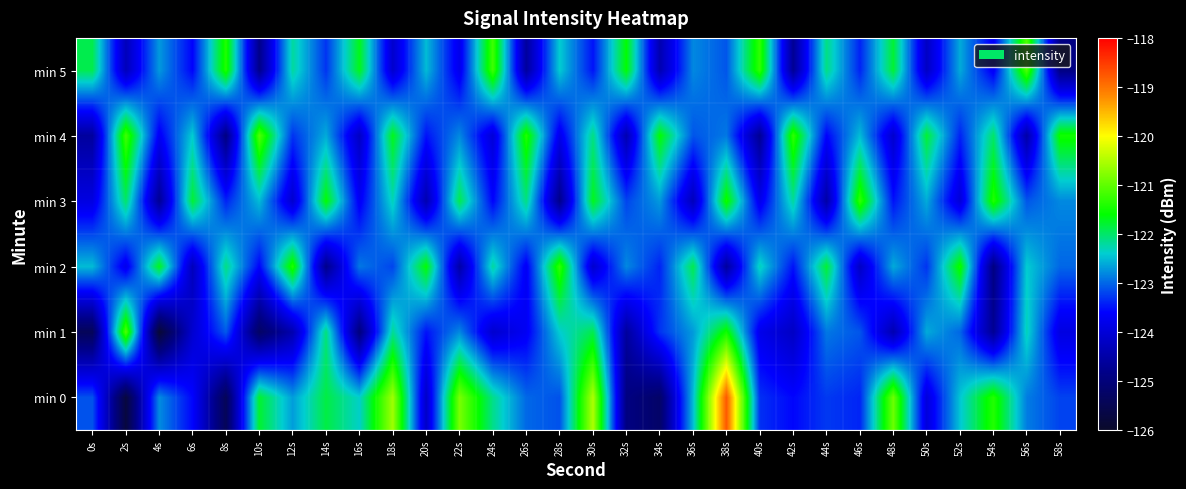

Reading left to right, what are all the values shown in this chart?

min 0: 0s=-123.1	2s=-125.7	4s=-122.8	6s=-123.6	8s=-125.4	10s=-121.8	12s=-122.7	14s=-121.9	16s=-122.4	18s=-120.6	20s=-124.2	22s=-120.8	24s=-122.1	26s=-123.0	28s=-123.1	30s=-120.5	32s=-124.9	34s=-125.2	36s=-122.5	38s=-118.8	40s=-123.3	42s=-123.6	44s=-123.3	46s=-123.4	48s=-120.9	50s=-124.0	52s=-122.4	54s=-121.4	56s=-122.9	58s=-123.2
min 1: 0s=-125.4	2s=-121.1	4s=-125.9	6s=-124.1	8s=-123.1	10s=-125.3	12s=-124.4	14s=-122.1	16s=-125.0	18s=-122.2	20s=-123.5	22s=-122.8	24s=-124.1	26s=-123.7	28s=-122.4	30s=-121.9	32s=-124.6	34s=-123.3	36s=-122.7	38s=-121.5	40s=-123.8	42s=-124.2	44s=-122.9	46s=-123.1	48s=-124.4	50s=-122.6	52s=-123.0	54s=-124.7	56s=-122.3	58s=-123.9
min 2: 0s=-122.5	2s=-123.8	4s=-121.7	6s=-124.3	8s=-122.1	10s=-123.6	12s=-121.4	14s=-124.8	16s=-122.9	18s=-123.2	20s=-121.6	22s=-124.5	24s=-122.2	26s=-123.7	28s=-121.3	30s=-124.1	32s=-122.8	34s=-123.4	36s=-121.9	38s=-124.6	40s=-122.3	42s=-123.5	44s=-121.8	46s=-124.2	48s=-122.6	50s=-123.3	52s=-121.5	54s=-124.9	56s=-122.4	58s=-123.0
min 3: 0s=-123.9	2s=-122.0	4s=-124.7	6s=-121.8	8s=-123.4	10s=-122.5	12s=-124.1	14s=-121.6	16s=-123.7	18s=-122.3	20s=-124.4	22s=-121.9	24s=-123.6	26s=-122.1	28s=-124.8	30s=-121.7	32s=-123.2	34s=-122.7	36s=-124.3	38s=-121.5	40s=-123.8	42s=-122.2	44s=-124.5	46s=-121.3	48s=-123.5	50s=-122.6	52s=-124.0	54s=-121.4	56s=-123.1	58s=-122.8
min 4: 0s=-124.6	2s=-121.2	4s=-123.7	6s=-122.4	8s=-124.9	10s=-121.1	12s=-123.3	14s=-122.6	16s=-124.2	18s=-121.7	20s=-123.5	22s=-122.8	24s=-124.0	26s=-121.4	28s=-123.8	30s=-122.1	32s=-124.4	34s=-121.6	36s=-123.1	38s=-122.9	40s=-124.7	42s=-121.3	44s=-123.6	46s=-122.5	48s=-124.1	50s=-121.8	52s=-123.4	54s=-122.0	56s=-124.5	58s=-121.5
min 5: 0s=-121.9	2s=-124.3	4s=-122.7	6s=-123.6	8s=-121.4	10s=-124.8	12s=-122.2	14s=-123.3	16s=-121.7	18s=-124.1	20s=-122.5	22s=-123.8	24s=-121.2	26s=-124.6	28s=-122.4	30s=-123.5	32s=-121.6	34s=-124.4	36s=-122.8	38s=-123.1	40s=-121.3	42s=-124.7	44s=-122.1	46s=-123.4	48s=-121.8	50s=-124.2	52s=-122.6	54s=-123.7	56s=-121.1	58s=-124.9